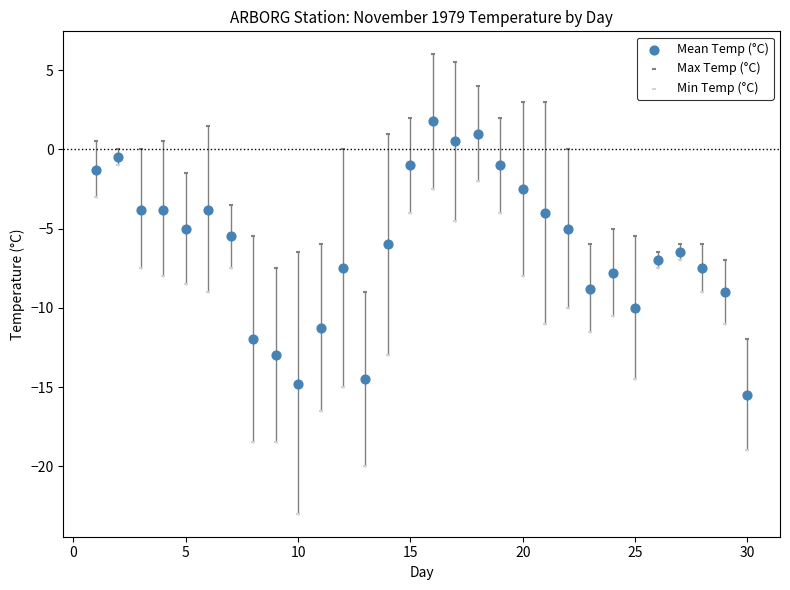

What are all the series names shown in the legend?

Mean Temp (°C), Max Temp (°C), Min Temp (°C)